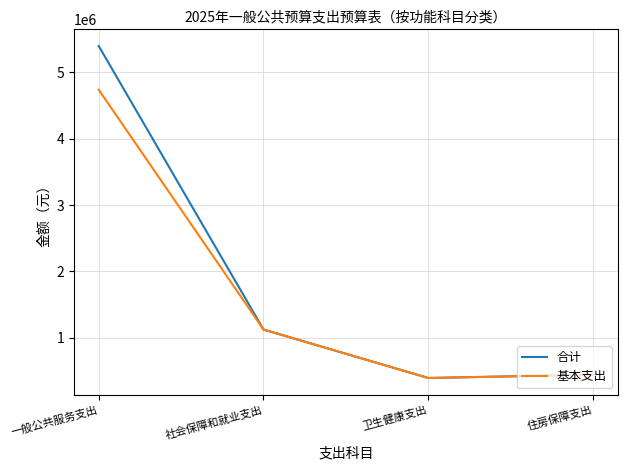

The value of 合计 at 社会保障和就业支出 is 1124176. True or false?

True